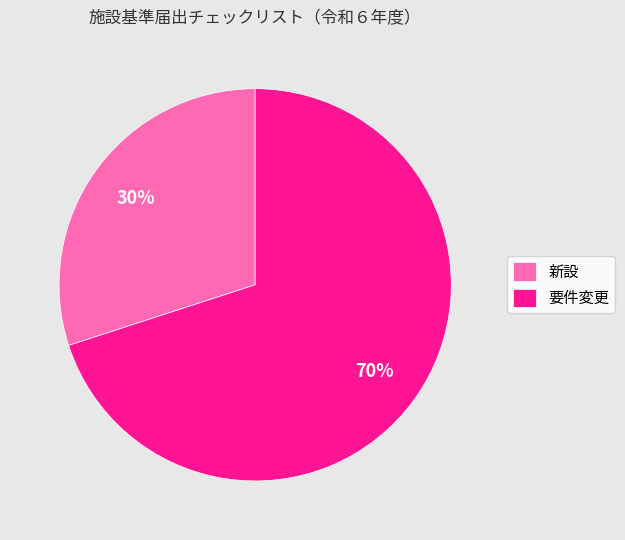

Is there any slice that represents more than half of the pie?

Yes